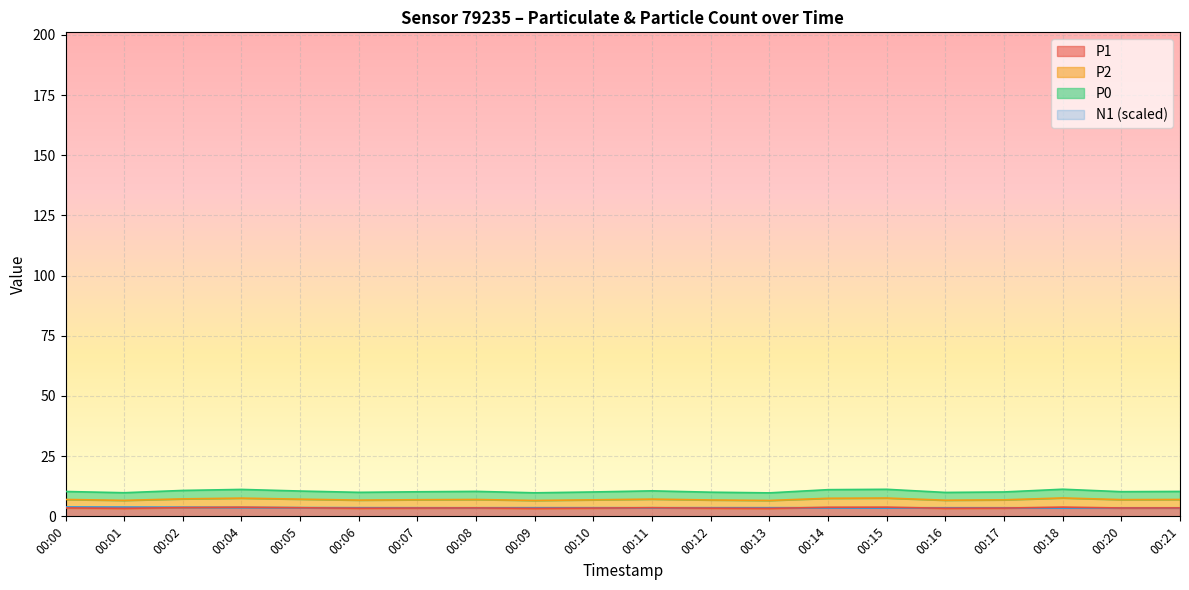

Is it true that N1 equals 5.6 at 00:14?

False